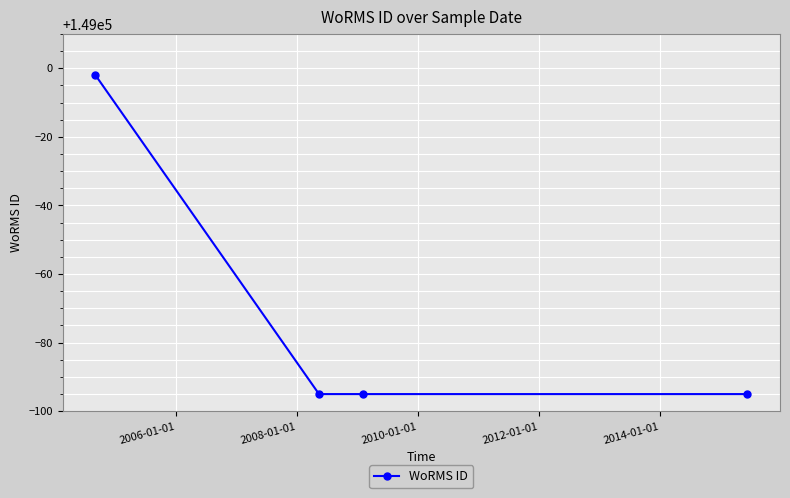

What is the maximum value shown in the chart?

148998